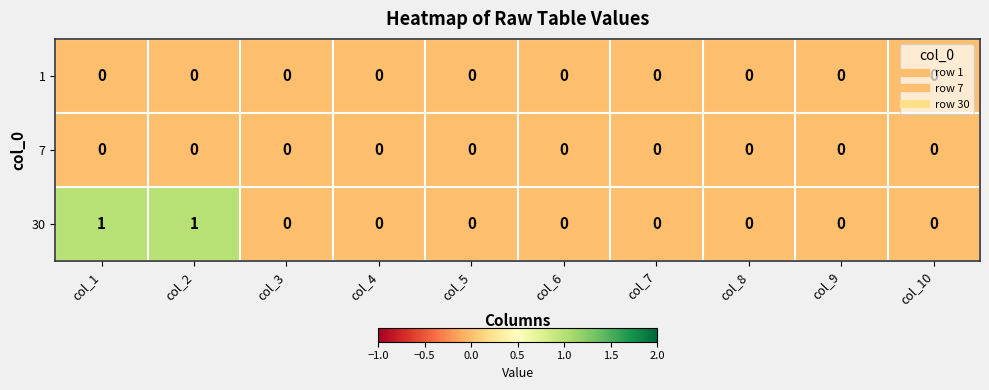

The 1 series shows 0 at col_4. True or false?

True